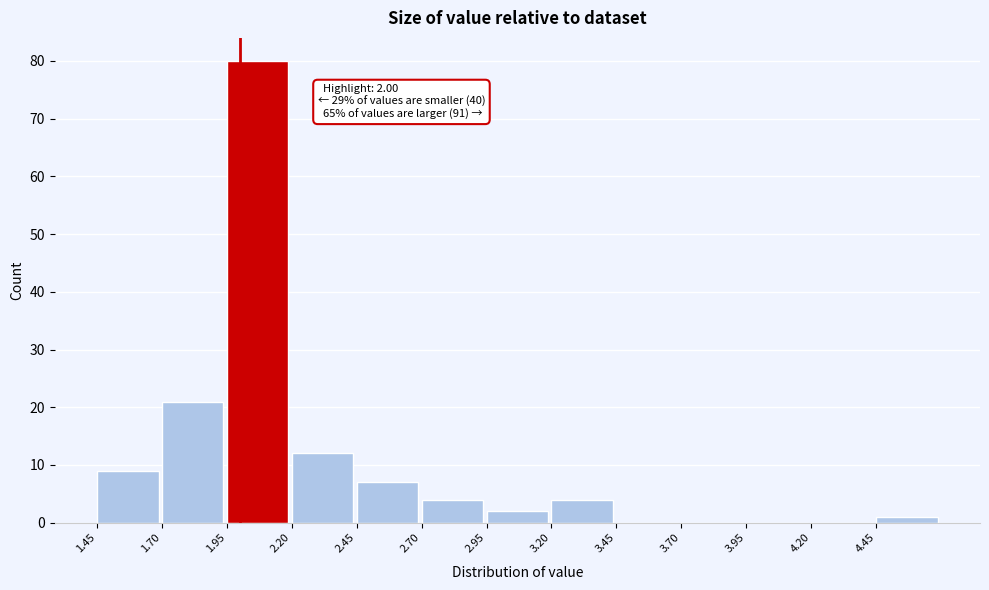

Over which range of the x-axis is the bar tallest?

1.95 to 2.20